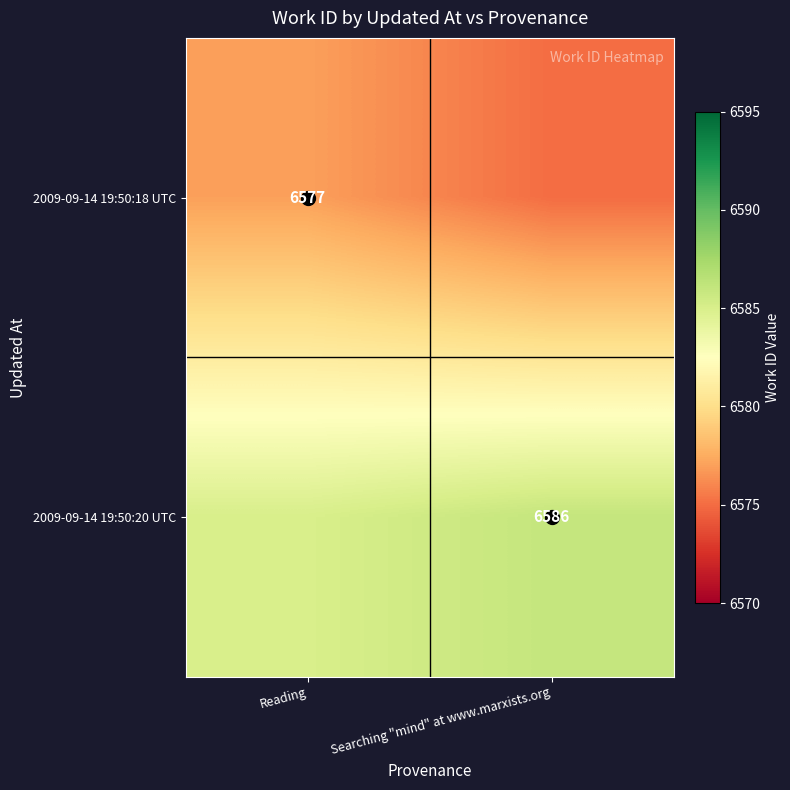

How many series are shown in this chart?

2